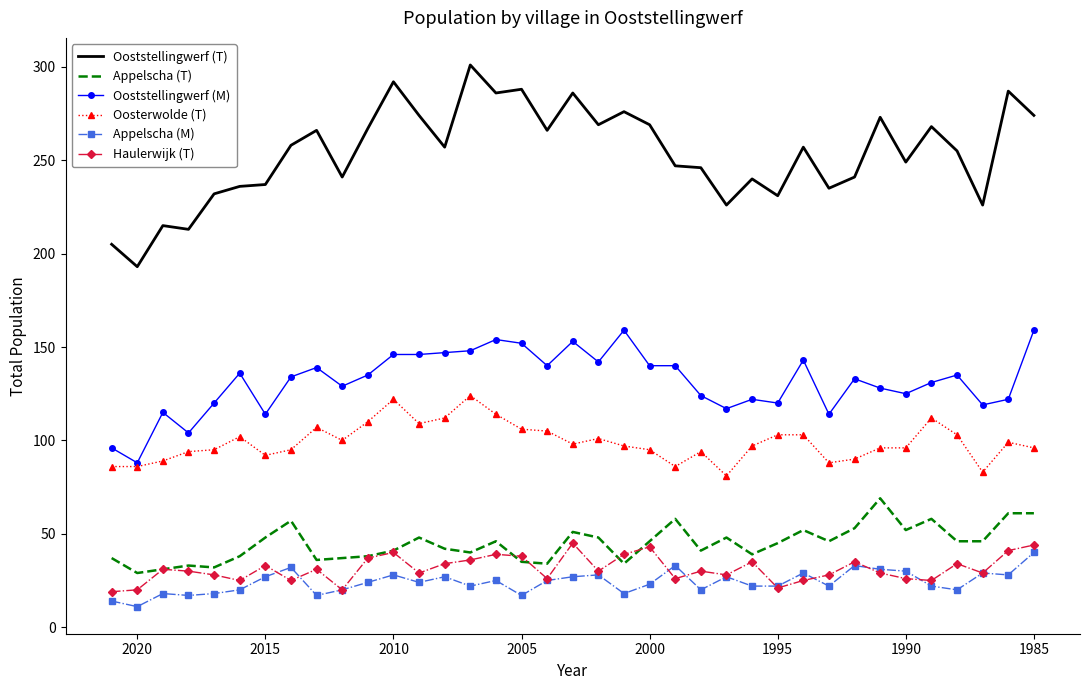

The Appelscha (M) series shows 8 at 23. True or false?

False